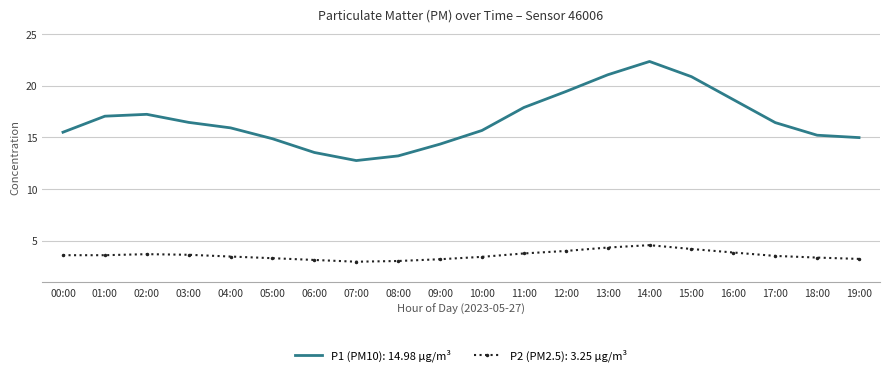

What is the total value across all series at 17:00?

20.0